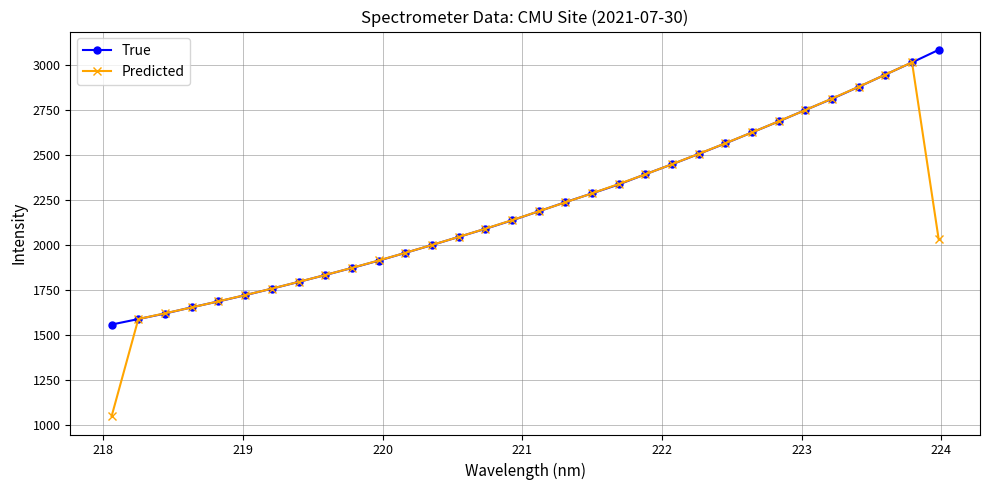

What is the value of the True point at the 32nd from the left?

3086.4